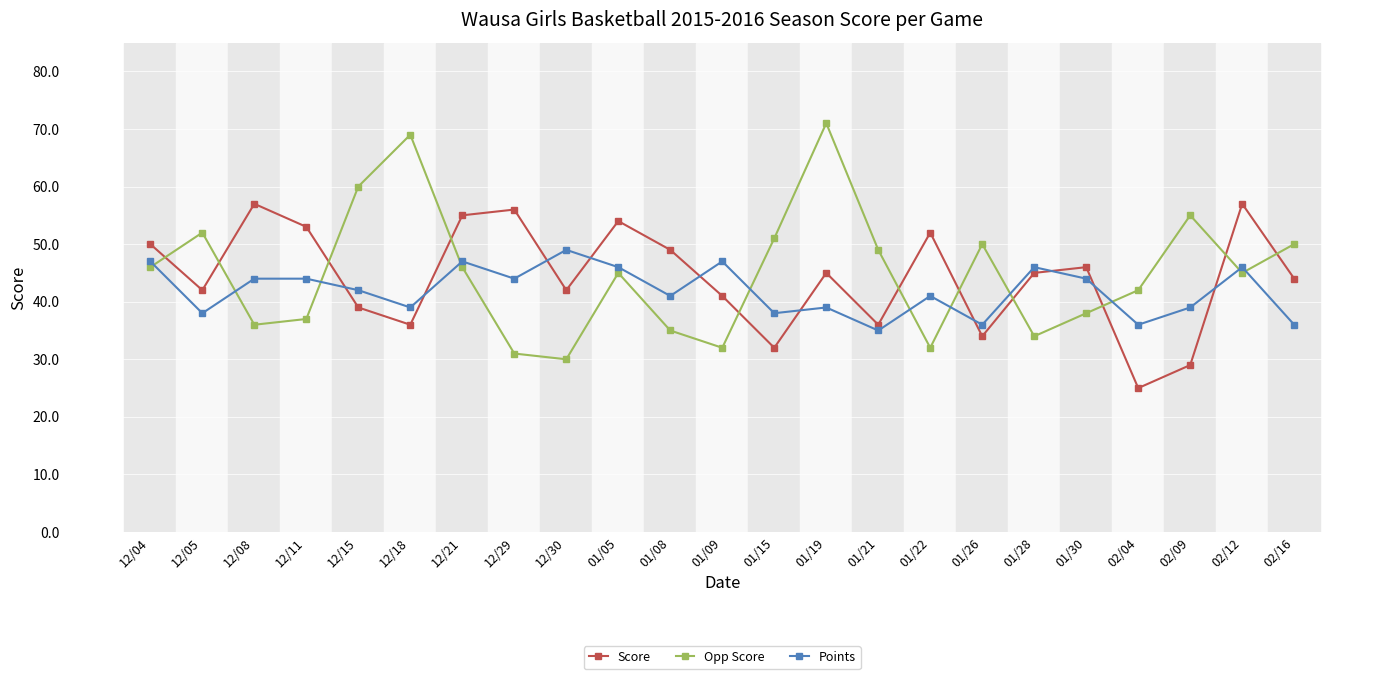

Which series has the largest total across all categories?

Opp Score